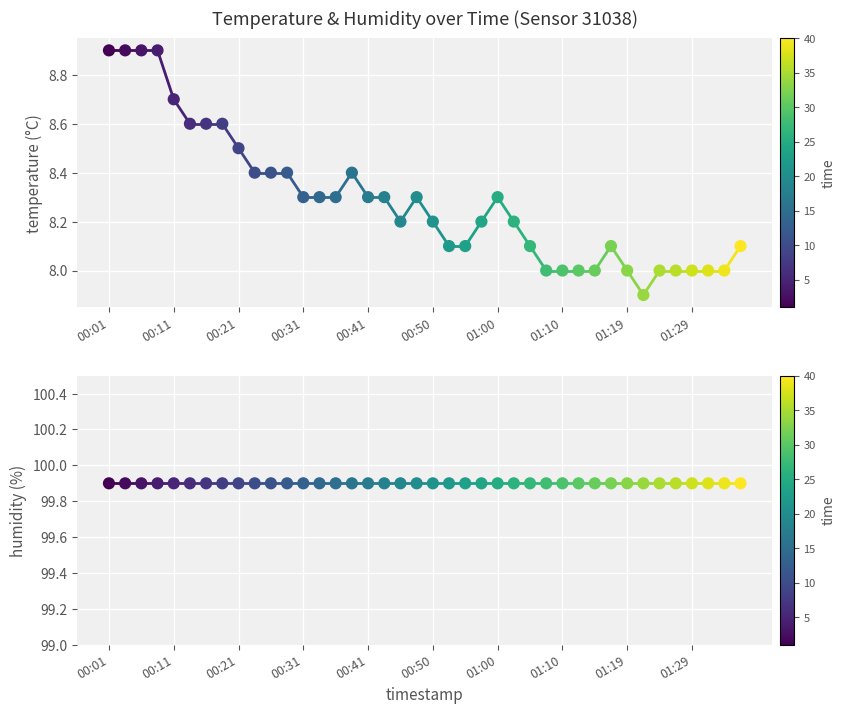

What is the total value across all series at 39?

108.0